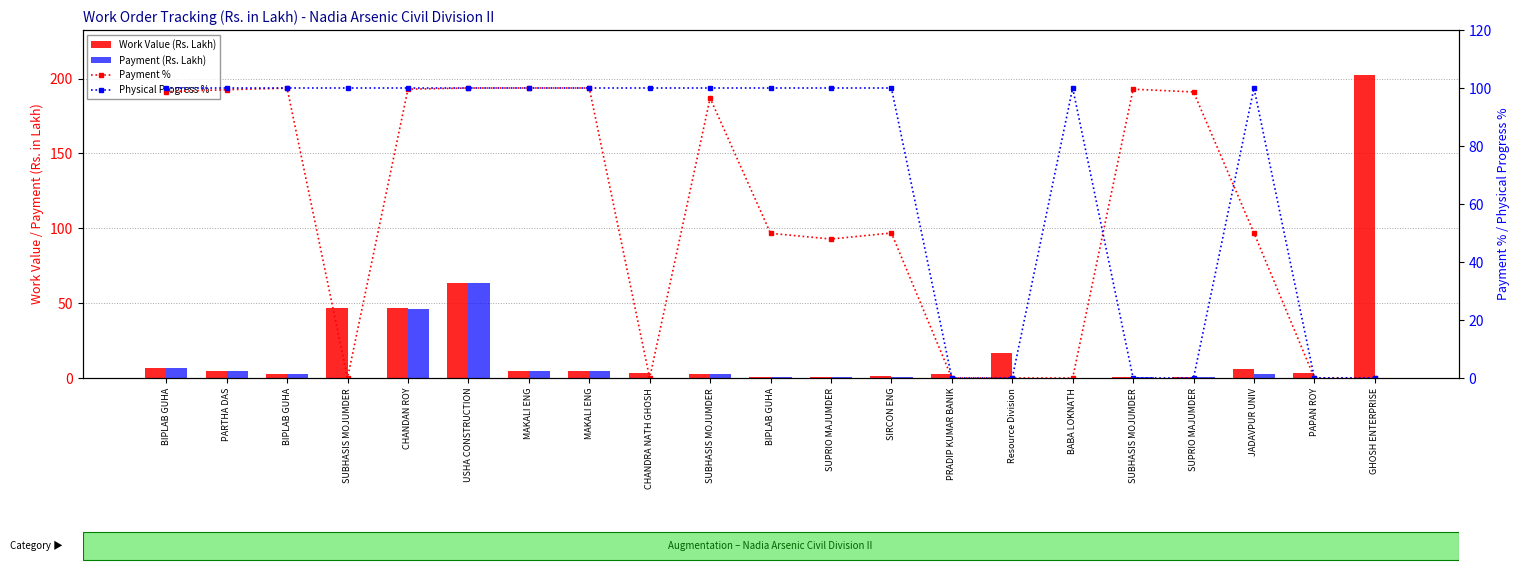

What is the spread (max minus min) of values at SUPRIO MAJUMDER?

99.5